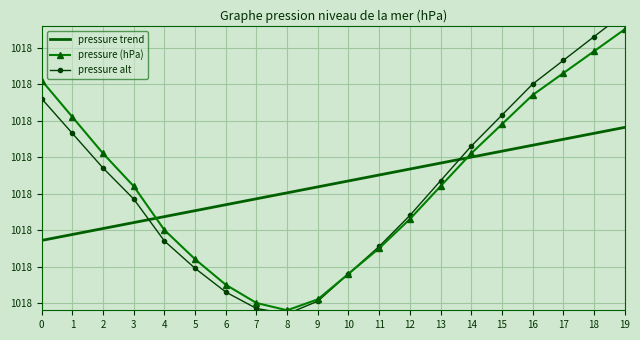

What is the value of the pressure point at the 11th from the left?

1017.9